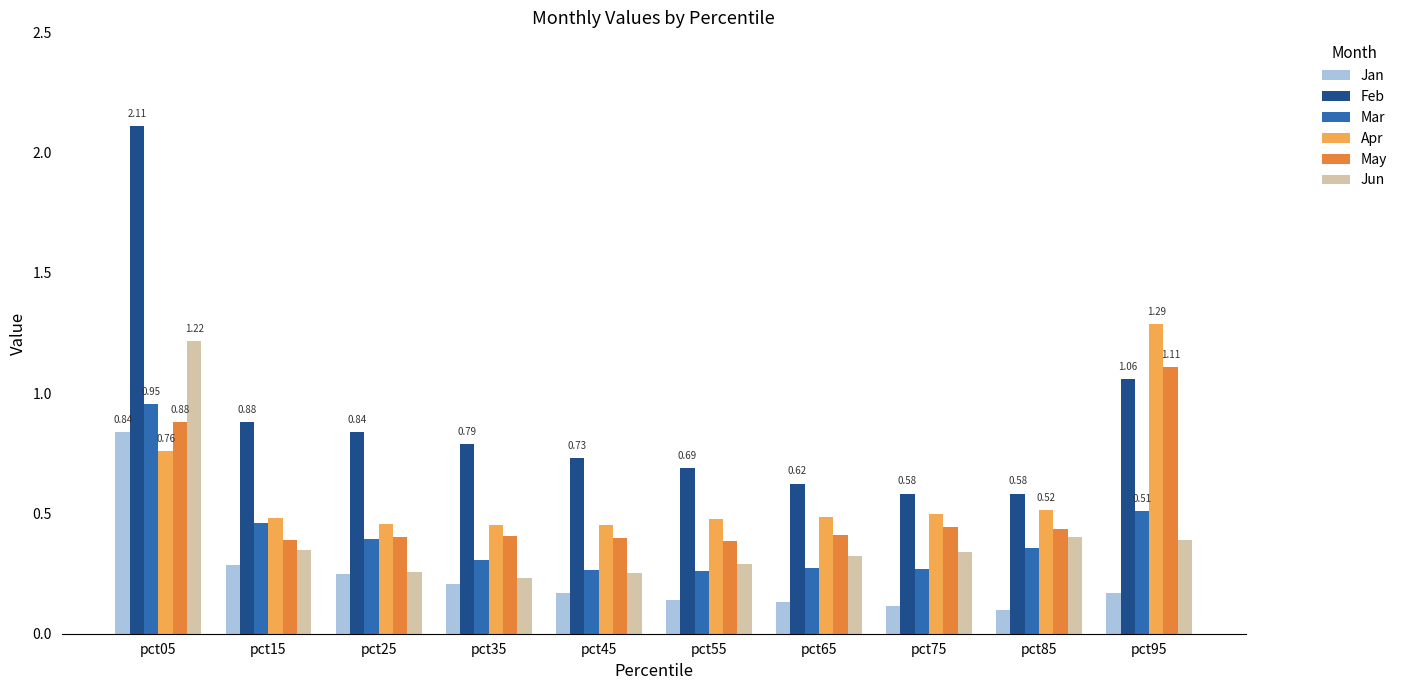

What is the sum of all Apr values?

5.9